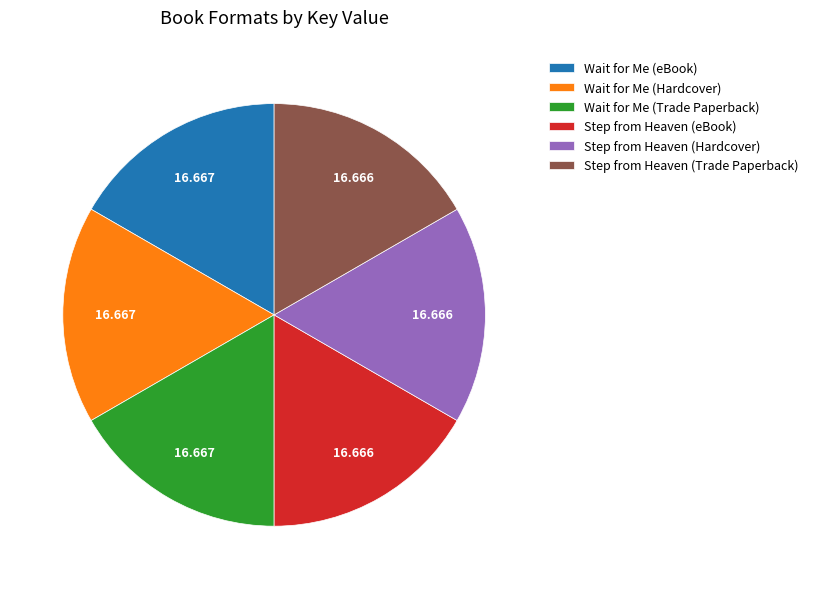

Is the sum of Step from Heaven (Trade Paperback) and Step from Heaven (eBook) greater than half?

No